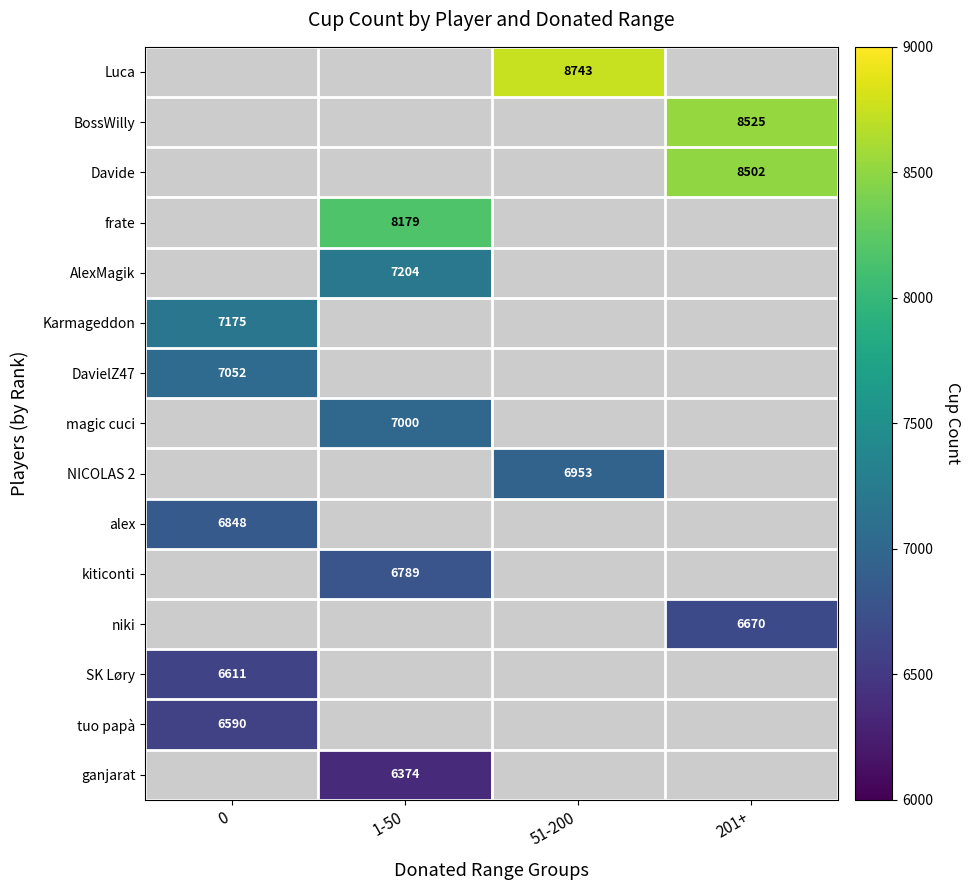

The value of kiticonti at 1-50 is 9282. True or false?

False